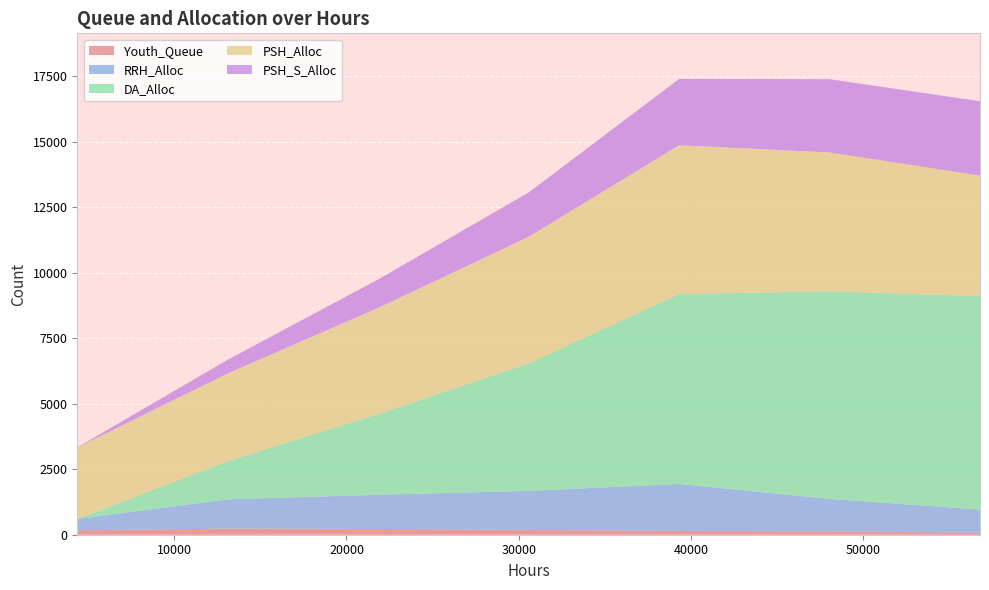

Reading left to right, extract all data points from this chart.

Youth_Queue: 172	232	220	186	142	131	74
RRH_Alloc: 427	1120	1305	1488	1796	1236	887
DA_Alloc: 0	1459	3085	4869	7254	7929	8150
PSH_Alloc: 2736	3351	4054	4837	5683	5304	4604
PSH_S_Alloc: 0	521	1086	1691	2532	2797	2841